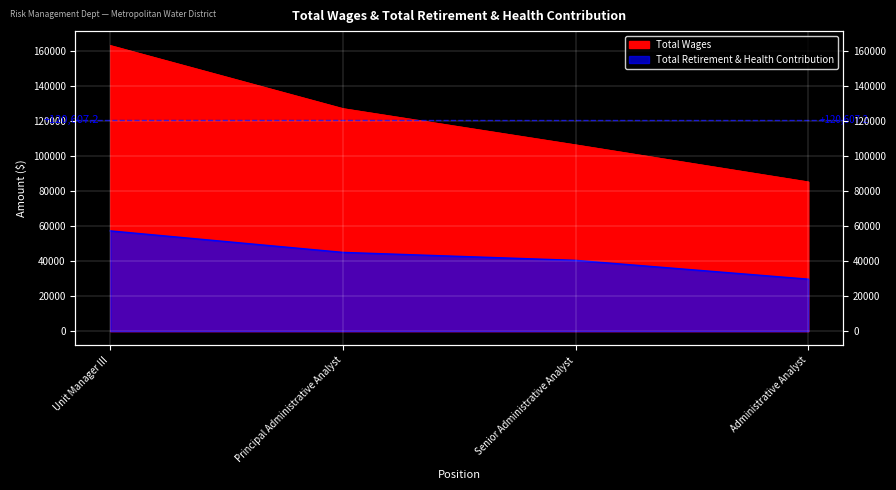

How many values in the Total Retirement & Health Contribution series exceed 45026?

1